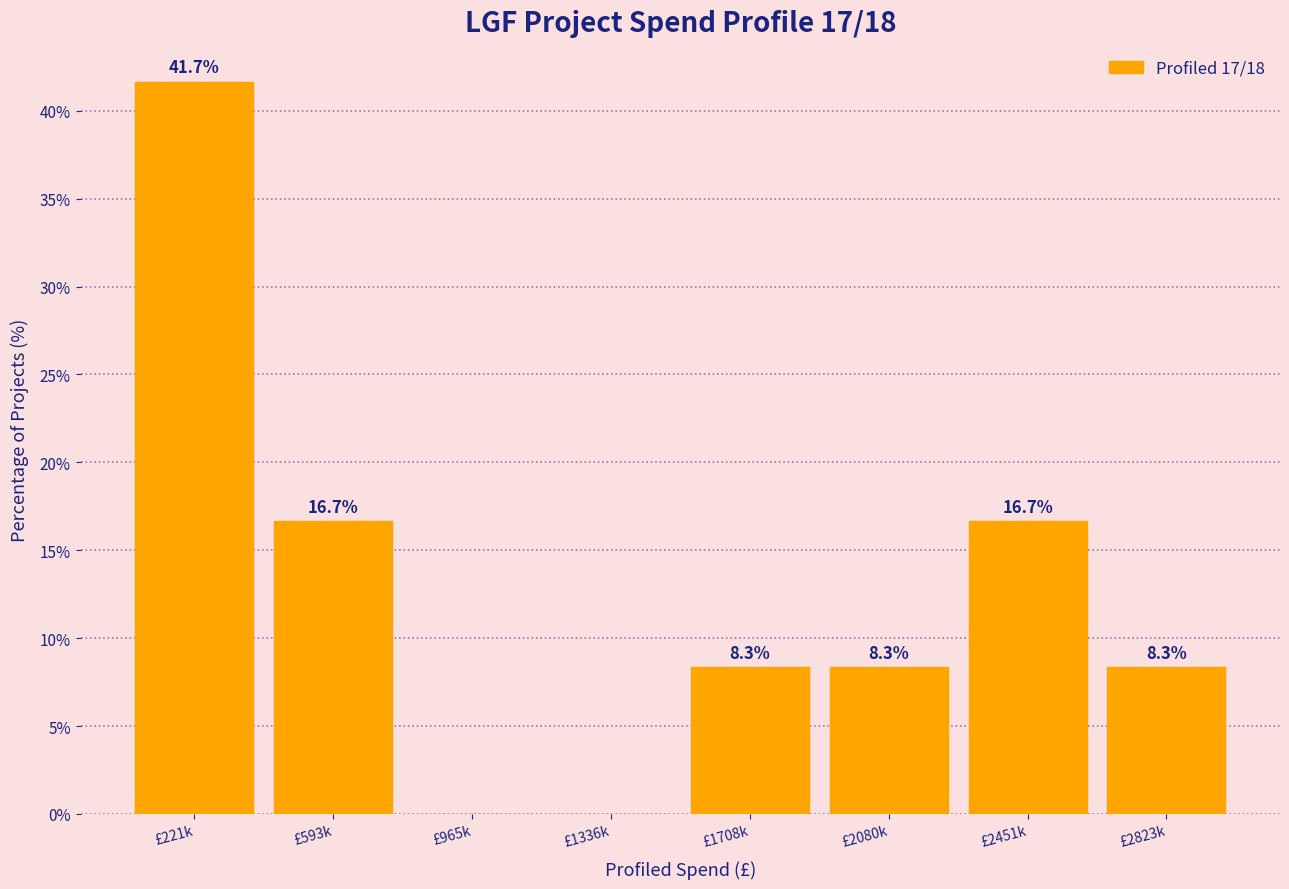

Reading left to right, list all the values displayed in this chart.

£221k=41.7	£593k=16.7	£965k=0.0	£1336k=0.0	£1708k=8.3	£2080k=8.3	£2451k=16.7	£2823k=8.3